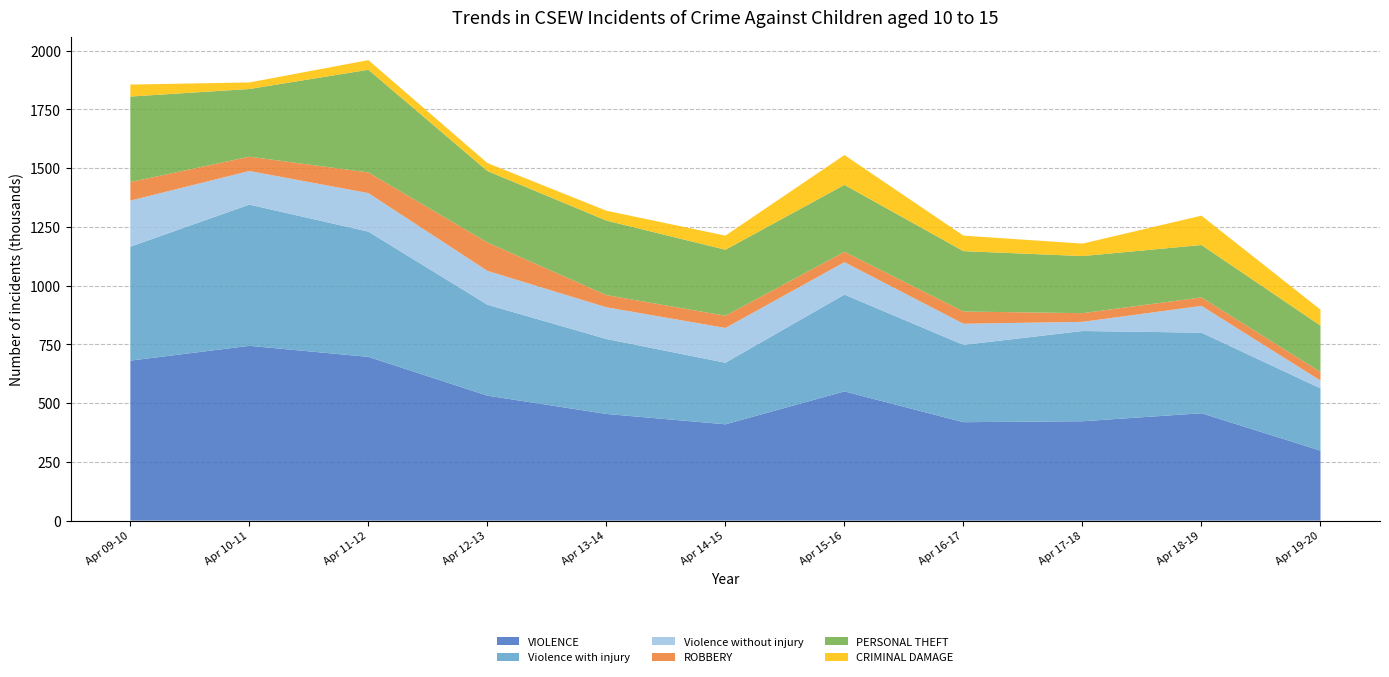

Reading left to right, extract all data points from this chart.

VIOLENCE: 681	744	697	532	454	410	550	419	423	457	298
Violence with injury: 485	601	533	387	319	262	412	329	384	343	265
Violence without injury: 196	143	164	144	135	148	138	90	39	114	33
ROBBERY: 79	61	88	121	52	52	44	52	37	36	37
PERSONAL THEFT: 364	288	437	304	317	281	285	257	243	223	197
CRIMINAL DAMAGE: 51	28	41	34	42	60	127	66	53	125	68